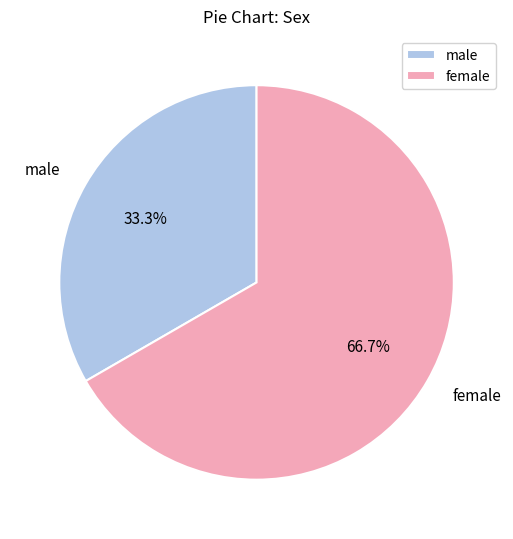

Rank the categories by value from highest to lowest.

female, male